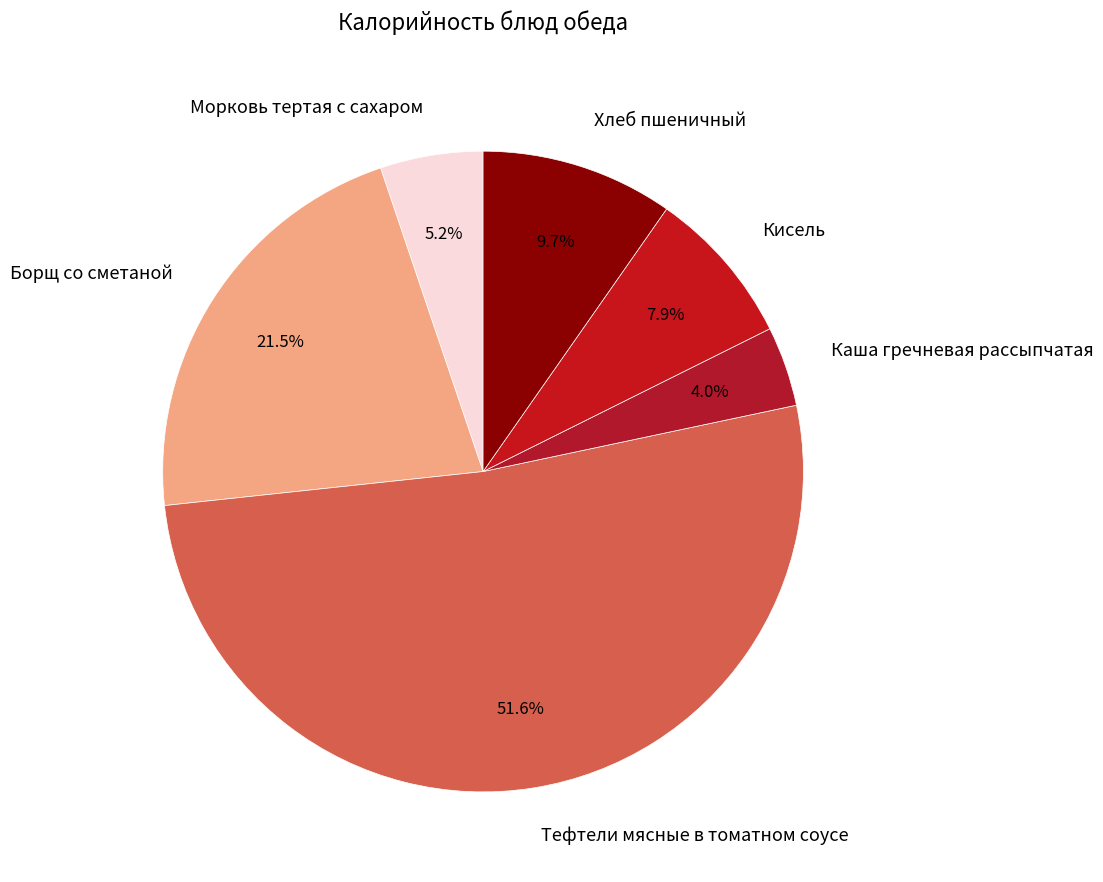

Which category has the biggest portion of the pie?

Тефтели мясные в томатном соусе